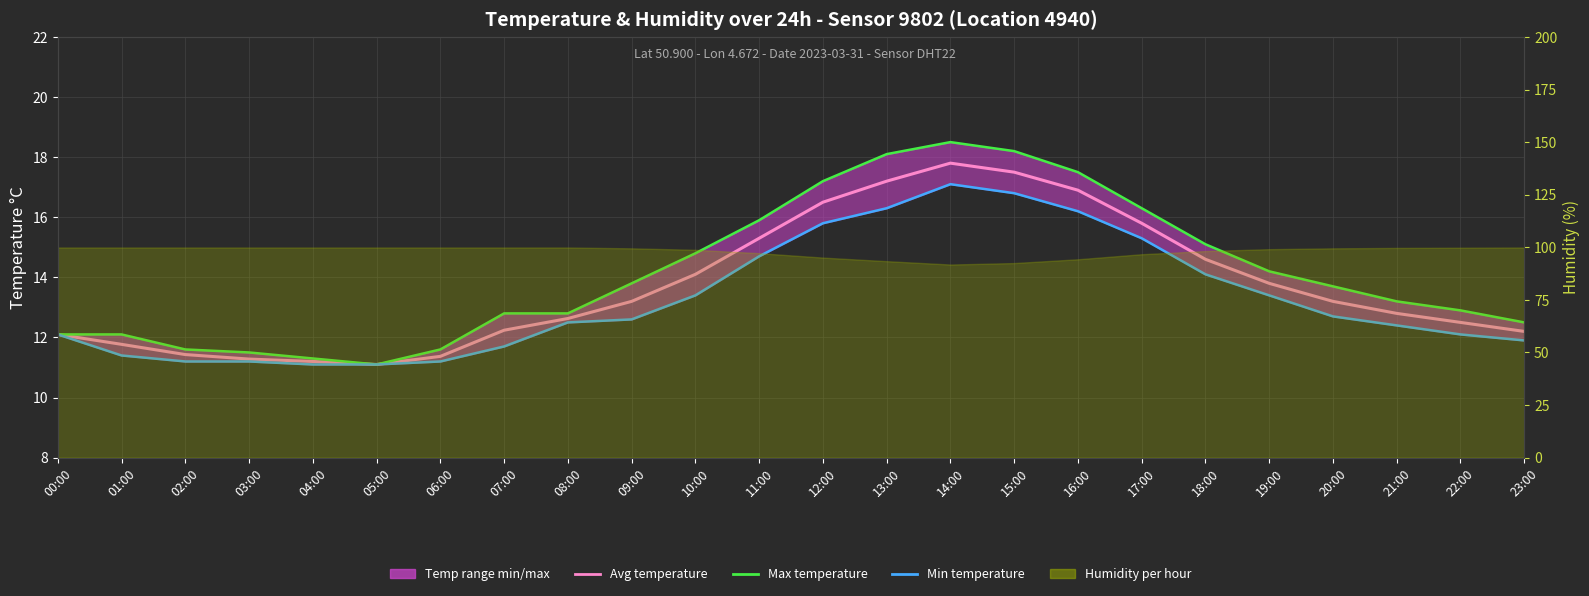

True or false: Avg temperature has a value of 5.1 at 05:00.

False